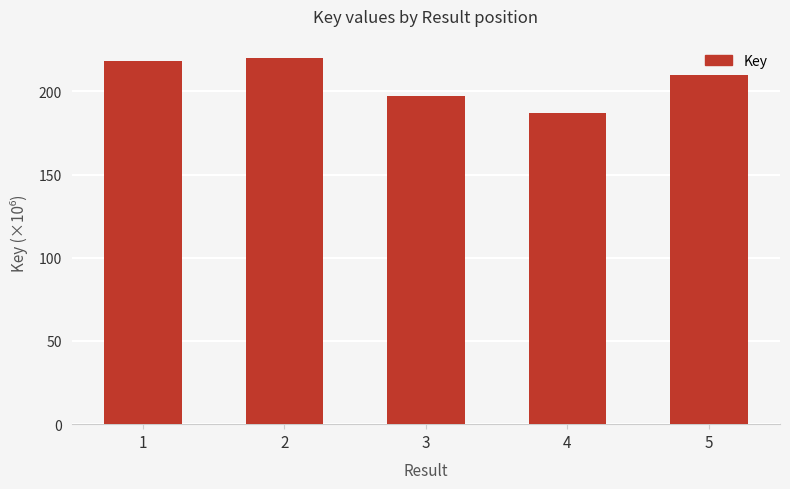

What is the greatest value displayed?

219927345